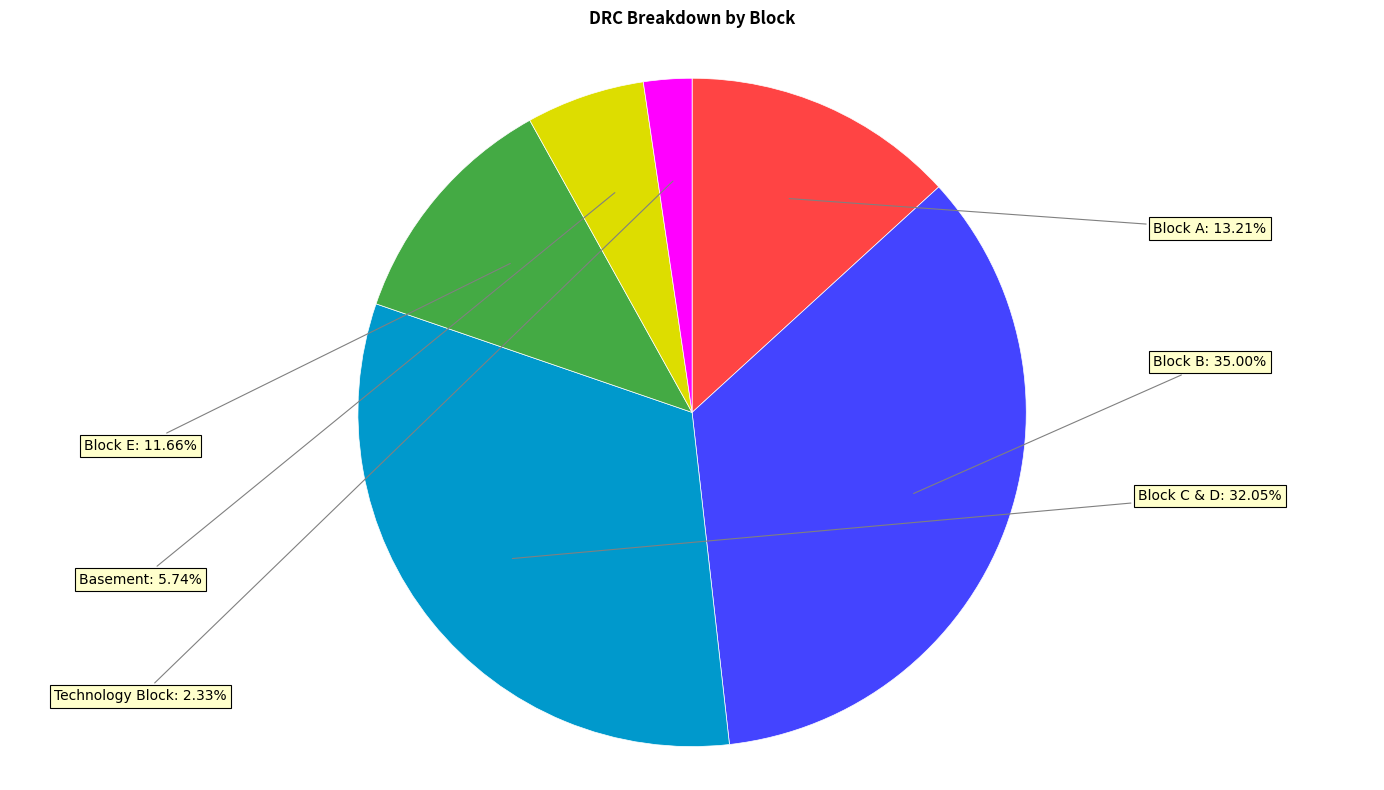

Count the number of slices in the pie.

6